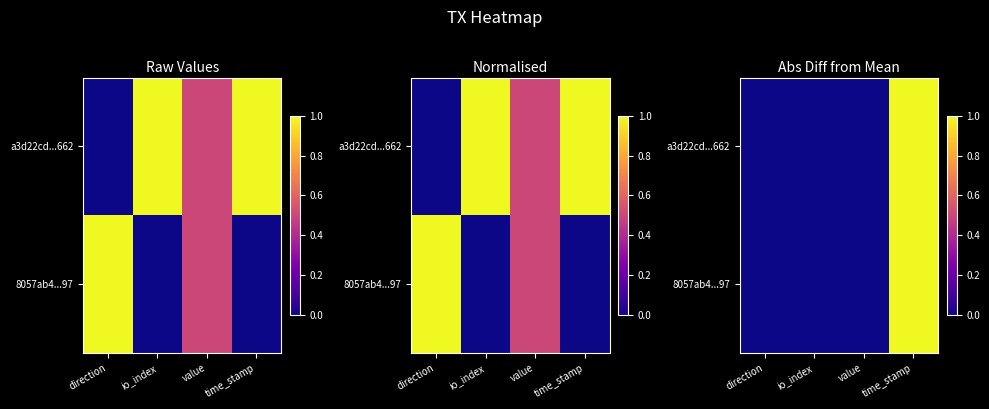

Which series has the largest total across all categories?

a3d22cd...662